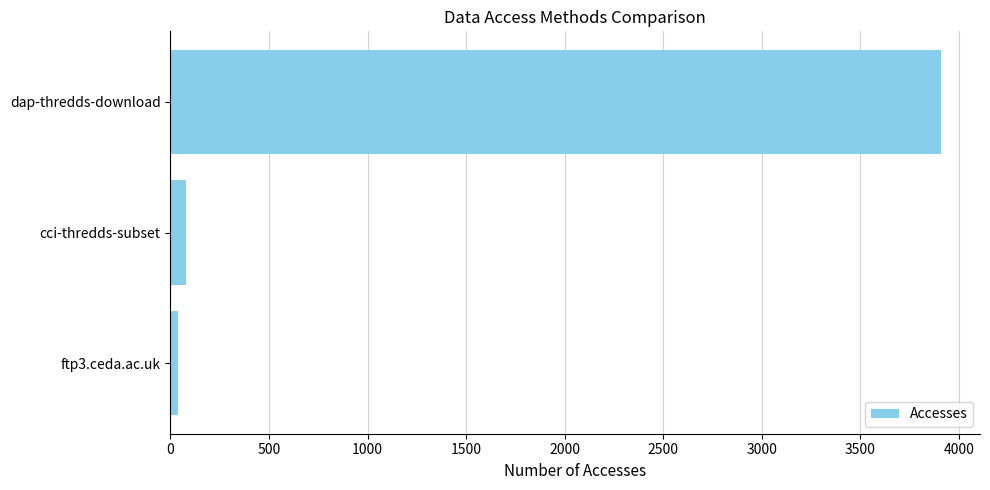

Where is the data nearest to the value 1975?

cci-thredds-subset